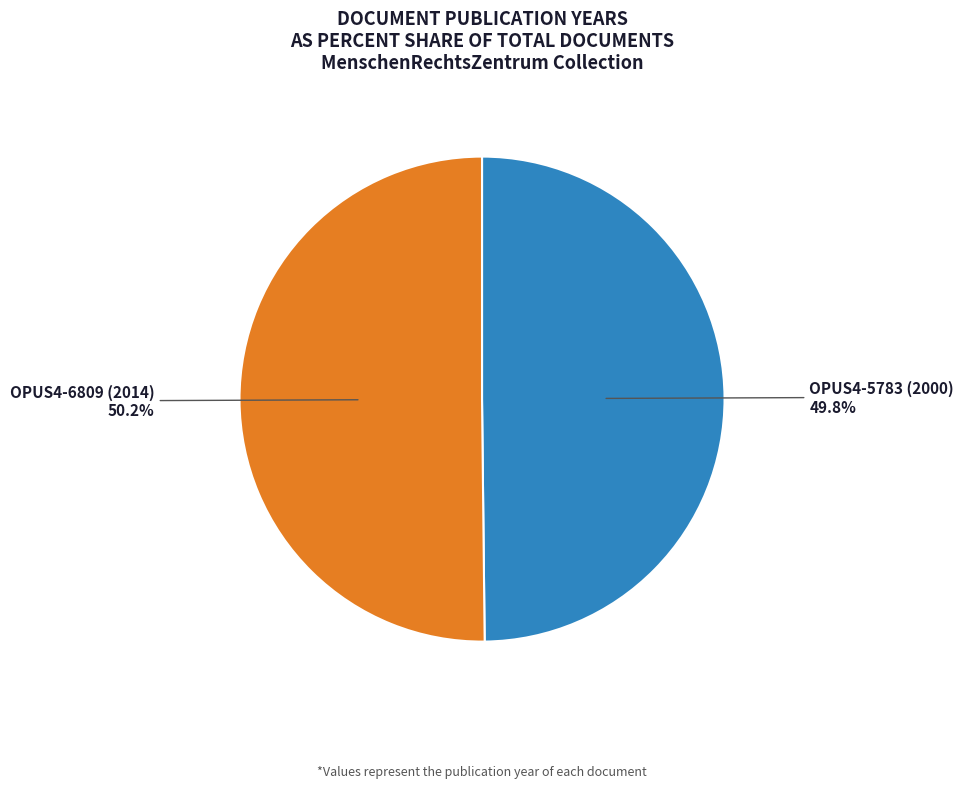

To the nearest percent, what is the average slice percentage?

50%